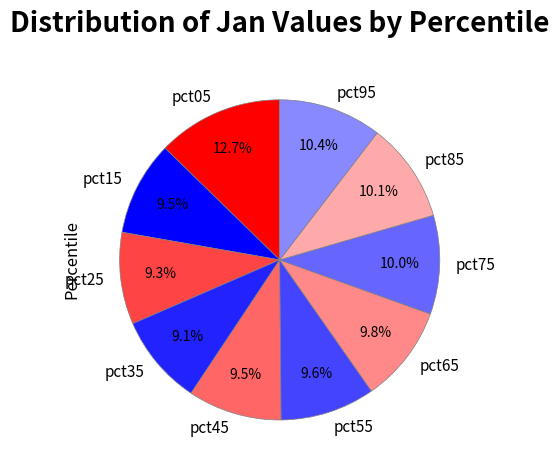

What percentage is NOT represented by pct65?

90.2%